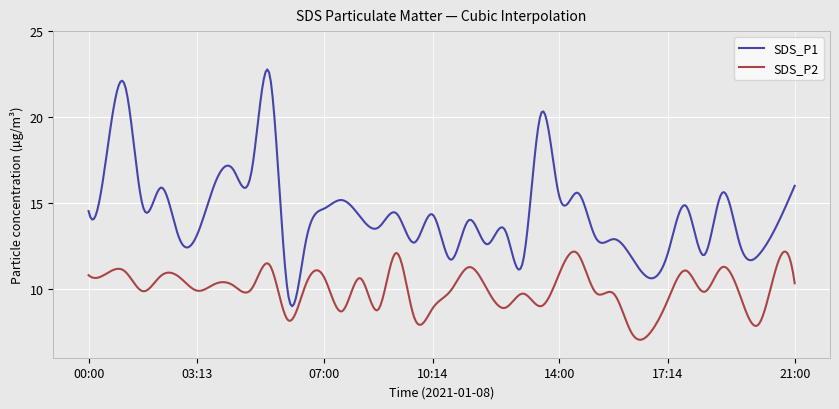

What is the difference between the maximum and second lowest values in the SDS_P2 series?

5.1